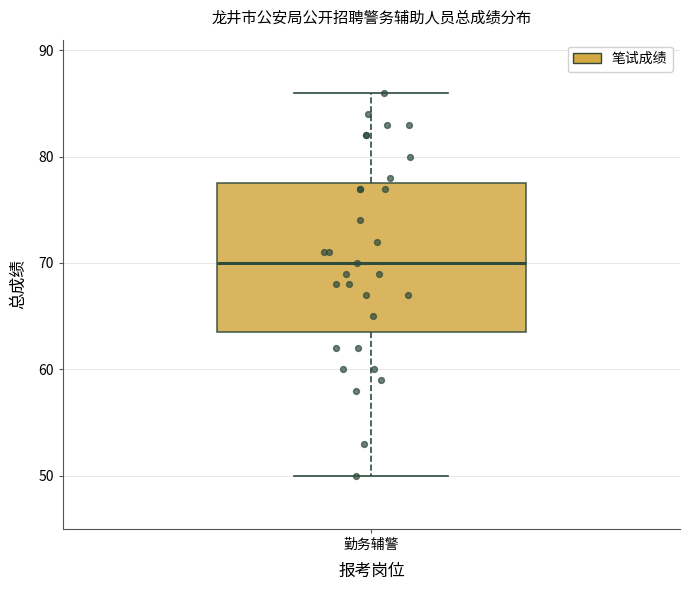

Where does the median line of the box for 勤务辅警 sit on the y-axis? The values are not printed on the chart, so give them approximately, as read against the axis.

70